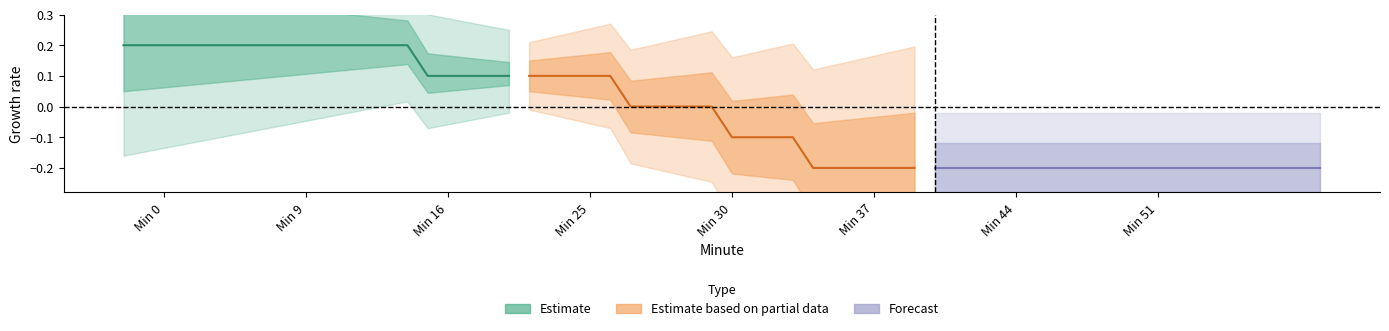

Is the value of Forecast at Min 16 greater than the value of Estimate at 18?

No